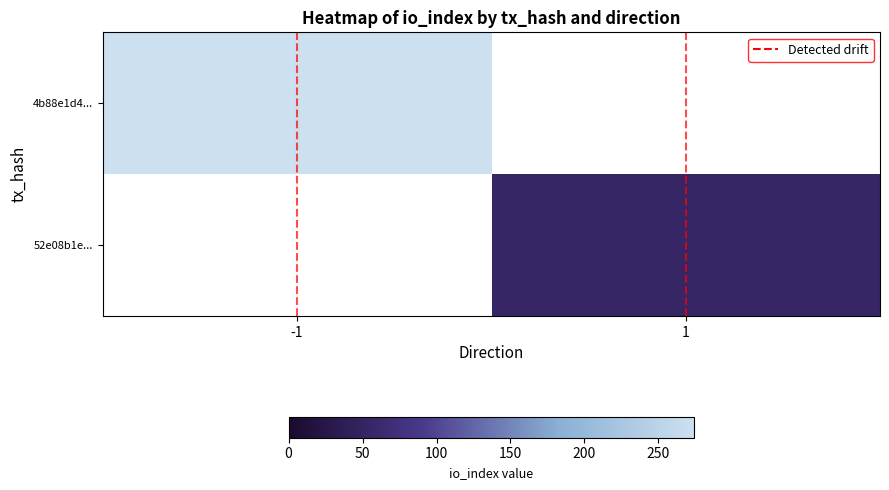

List the series in order of their peak value, highest first.

4b88e1d4..., 52e08b1e..., Detected drift